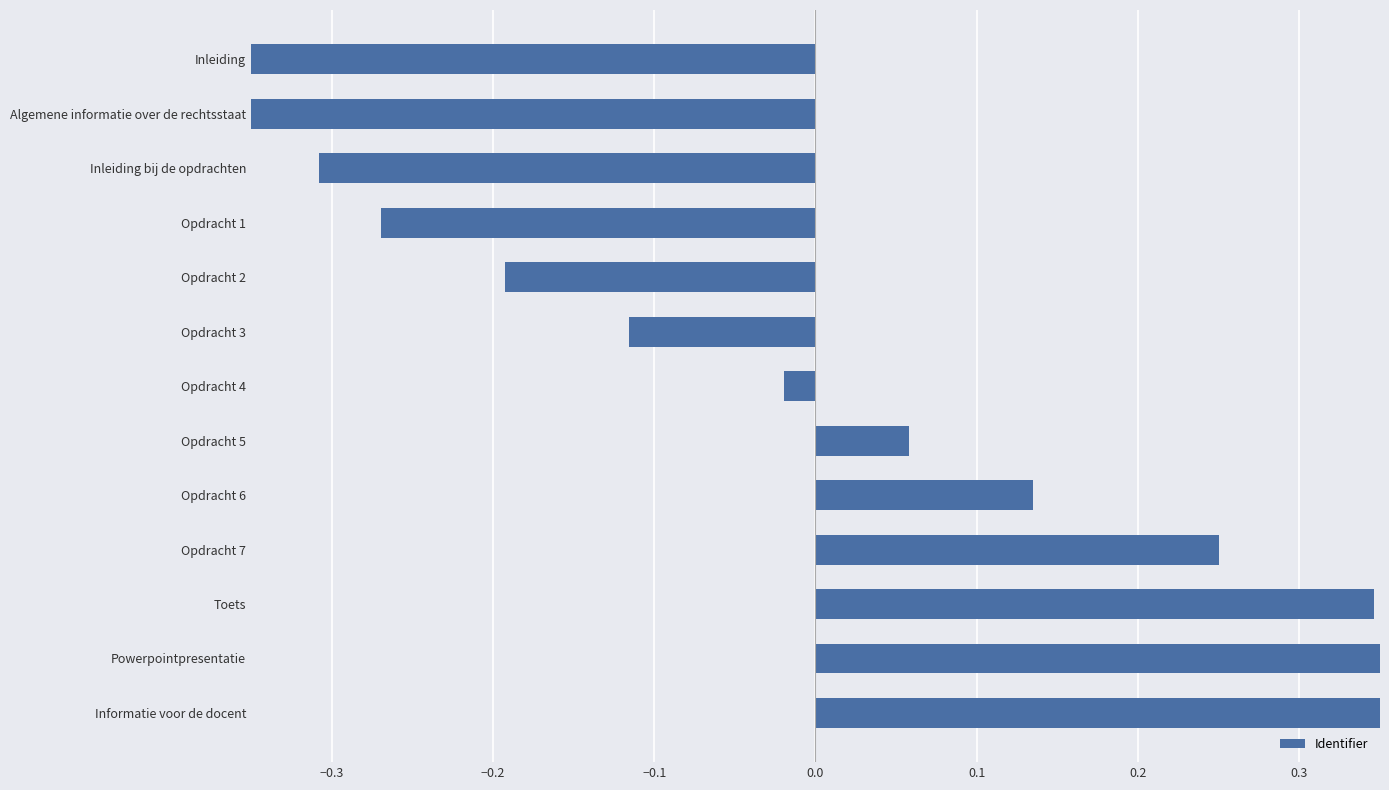

What is the value of the 4th bar from the left?

-0.3